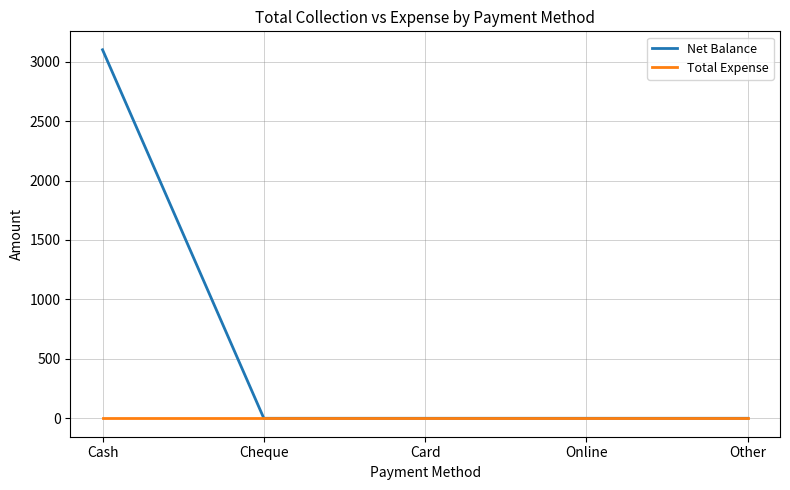

Rank the series by their maximum value, from lowest to highest.

Total Expense, Net Balance